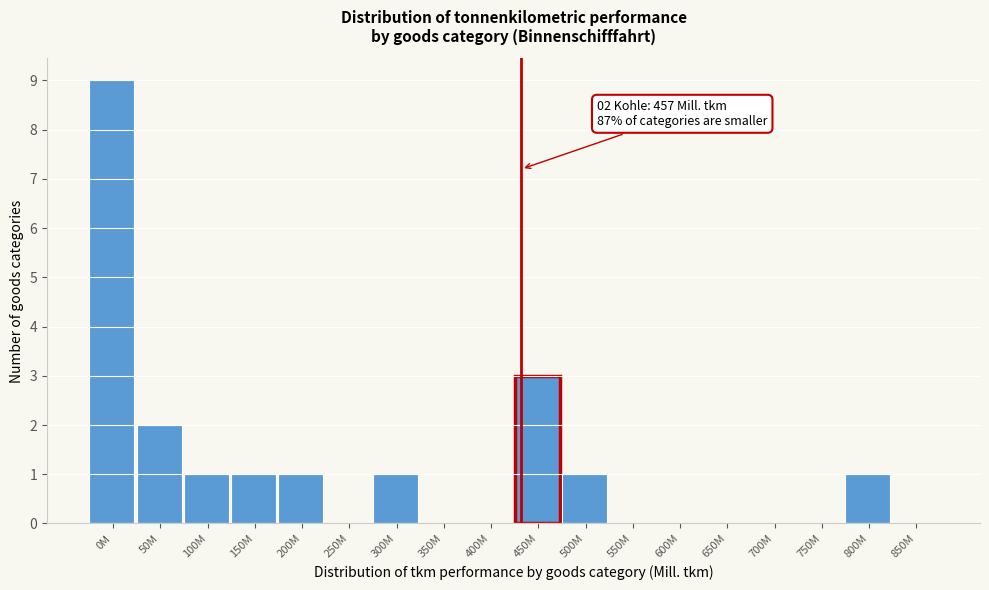

Reading right to left, transcribe all the data shown in this chart.

850M=0	800M=1	750M=0	700M=0	650M=0	600M=0	550M=0	500M=1	450M=3	400M=0	350M=0	300M=1	250M=0	200M=1	150M=1	100M=1	50M=2	0M=9